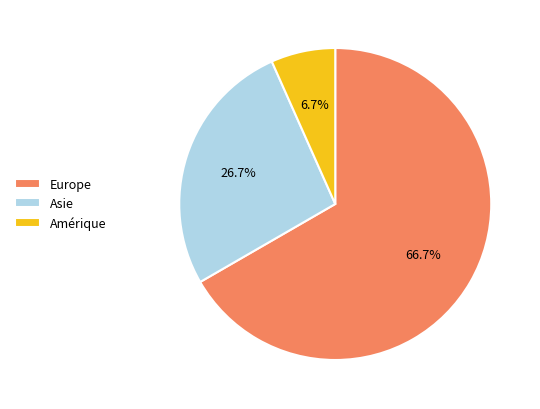

Which has a higher value, Europe or Amérique?

Europe